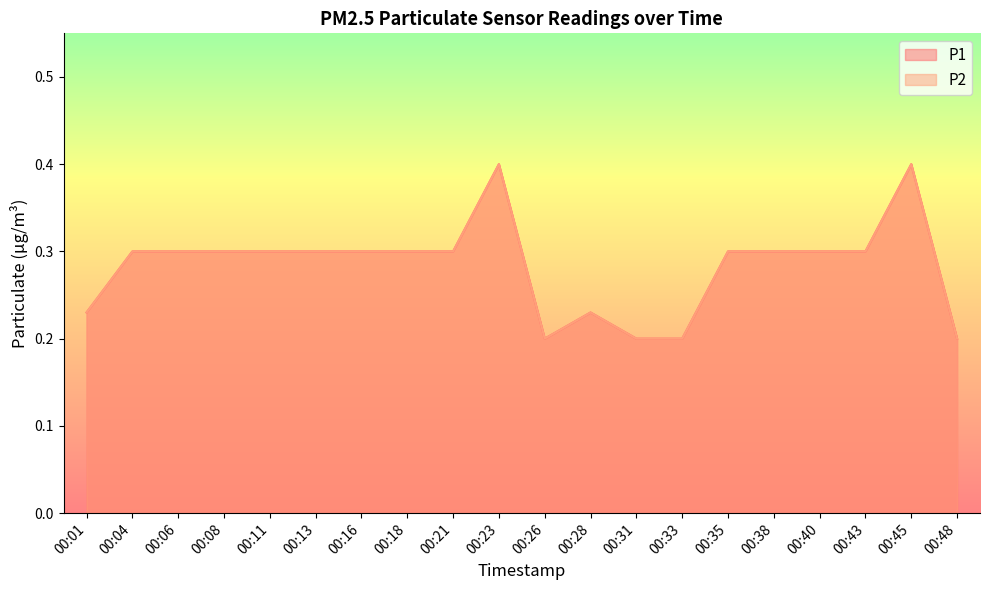

Rank the categories by P2 value from lowest to highest.

00:26, 00:31, 00:33, 00:48, 00:01, 00:28, 00:04, 00:06, 00:08, 00:11, 00:13, 00:16, 00:18, 00:21, 00:35, 00:38, 00:40, 00:43, 00:23, 00:45